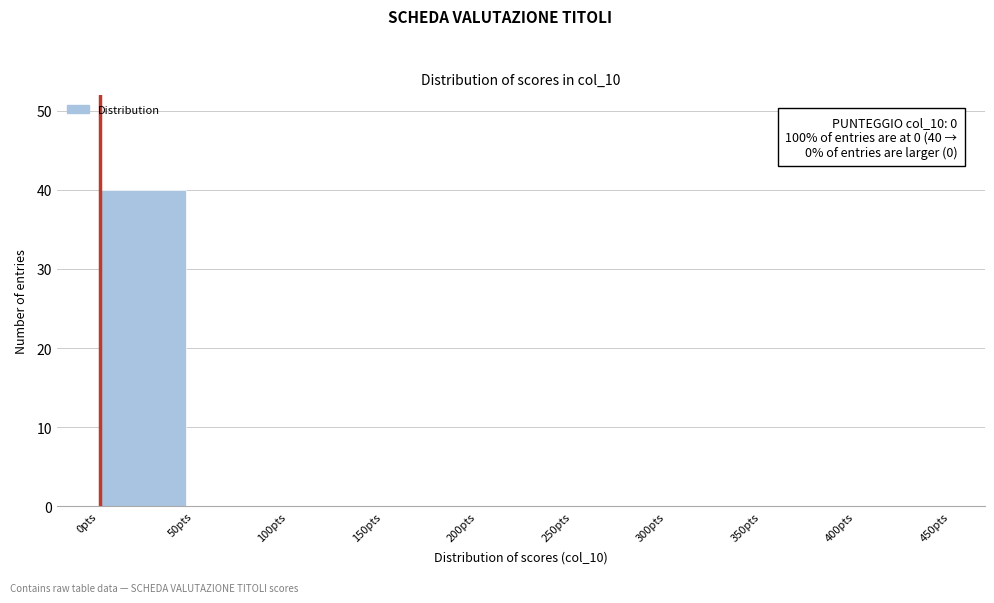

Which range on the x-axis has the tallest bar?

0 to 50